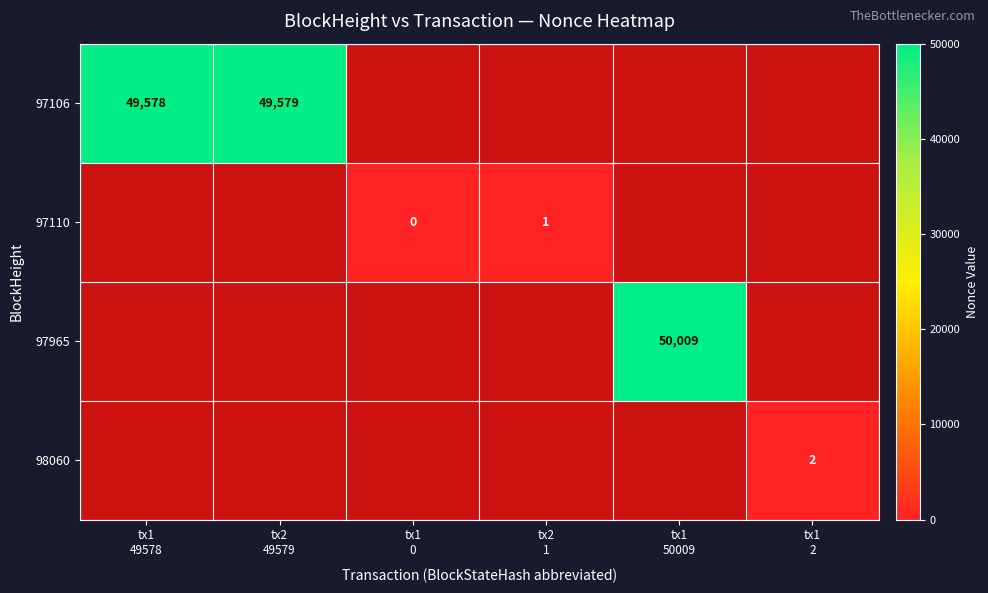

Which category has the highest value across all series?

tx1
50009